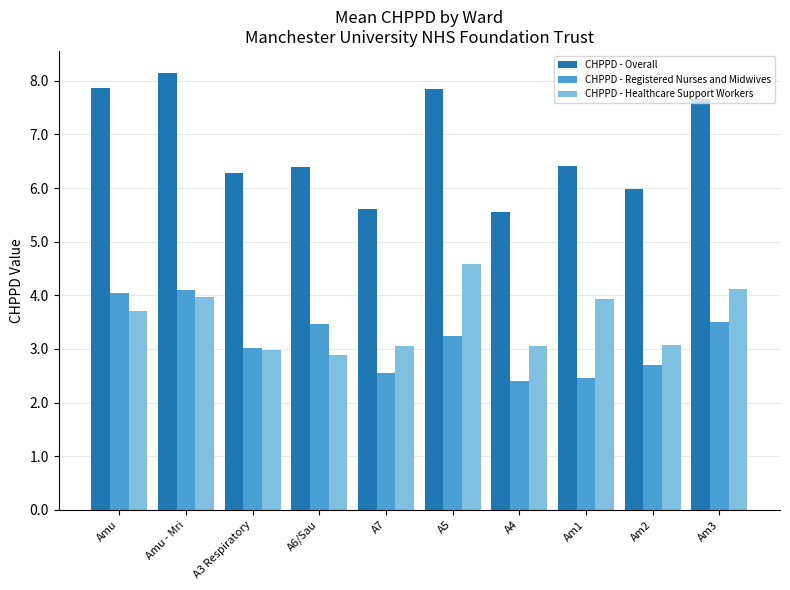

What are all the series names shown in the legend?

CHPPD - Overall, CHPPD - Registered Nurses and Midwives, CHPPD - Healthcare Support Workers